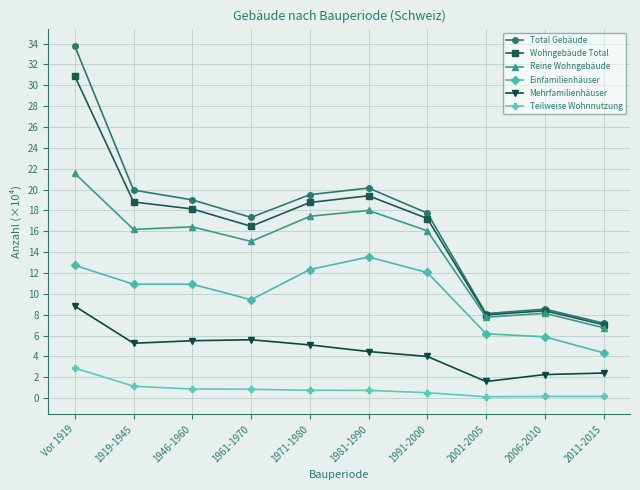

What value does the Reine Wohngebäude series have at 1981-1990?

18.0